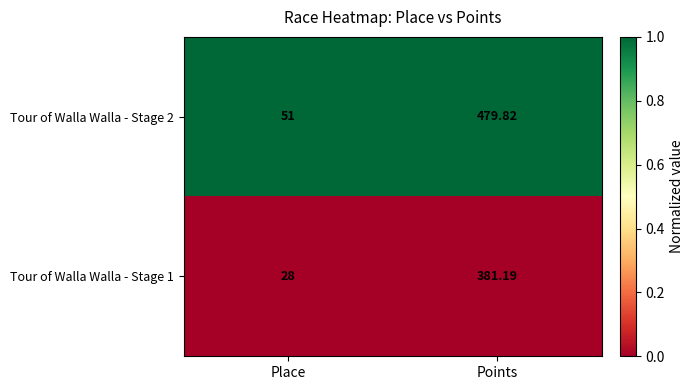

At which category is the sum across all series the highest?

Points